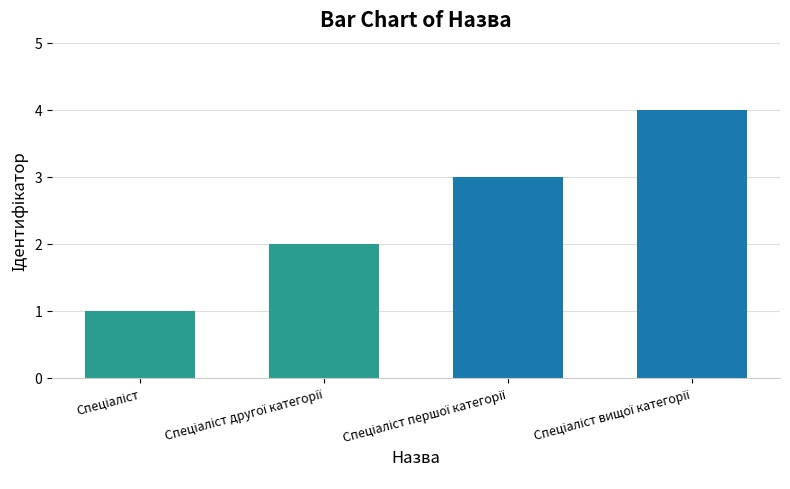

What is the value of the 1st bar from the left?

1